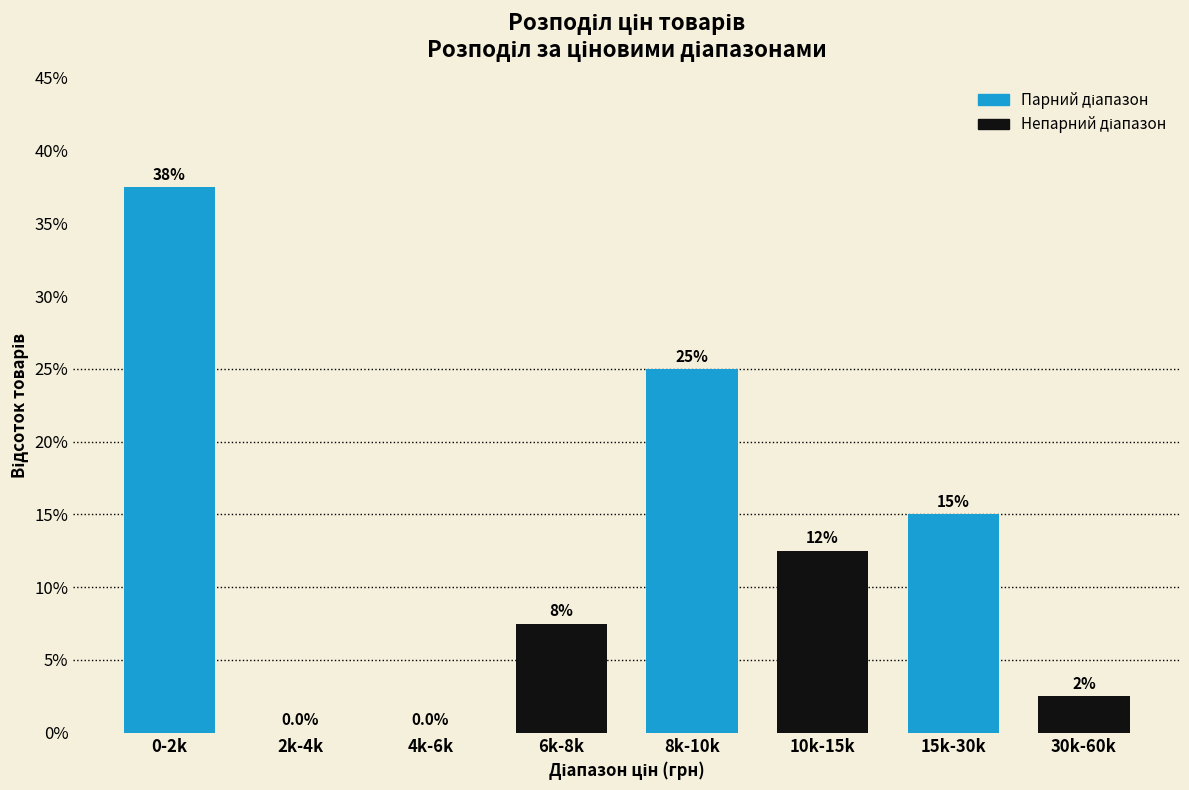

Reading left to right, list all the values displayed in this chart.

0-2k=37.5	2k-4k=0.0	4k-6k=0.0	6k-8k=7.5	8k-10k=25.0	10k-15k=12.5	15k-30k=15.0	30k-60k=2.5